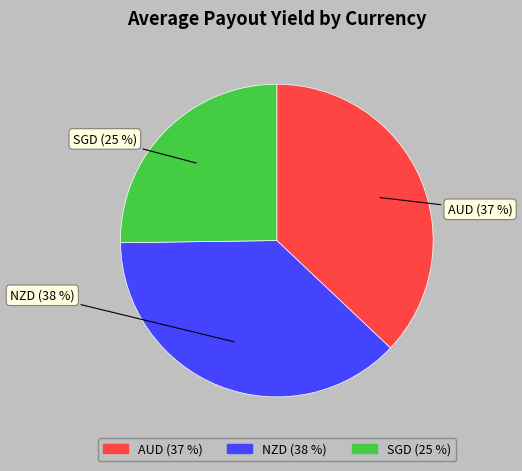

Count the number of slices in the pie.

3